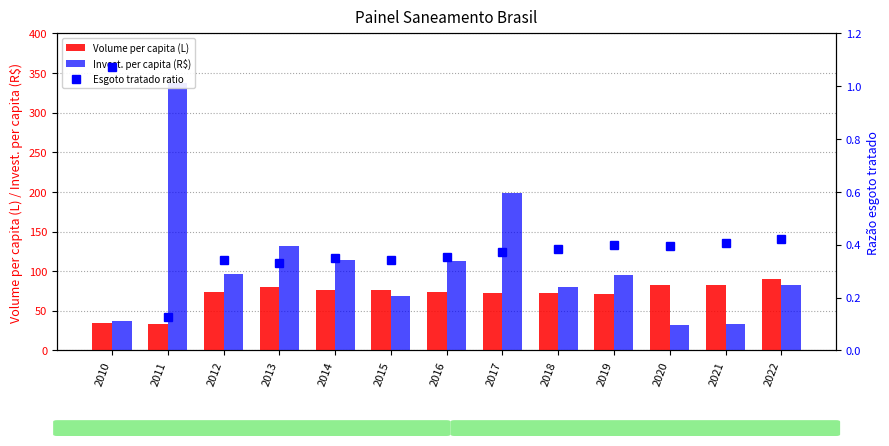

Which series has the largest total across all categories?

Invest. per capita